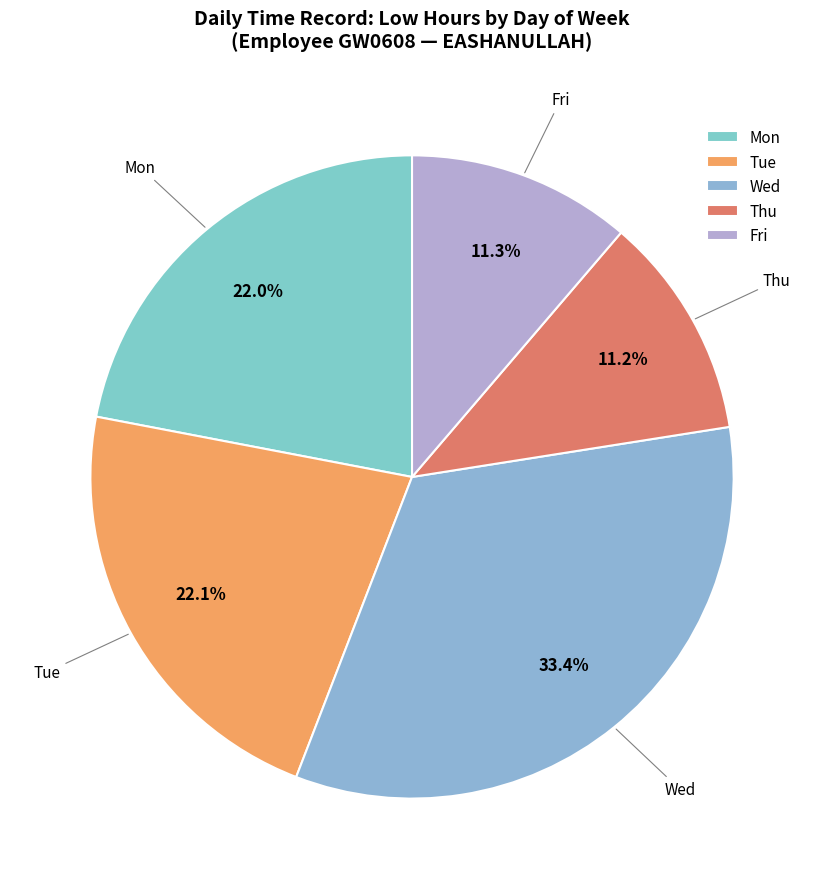

Does Fri represent more than half of the total?

No